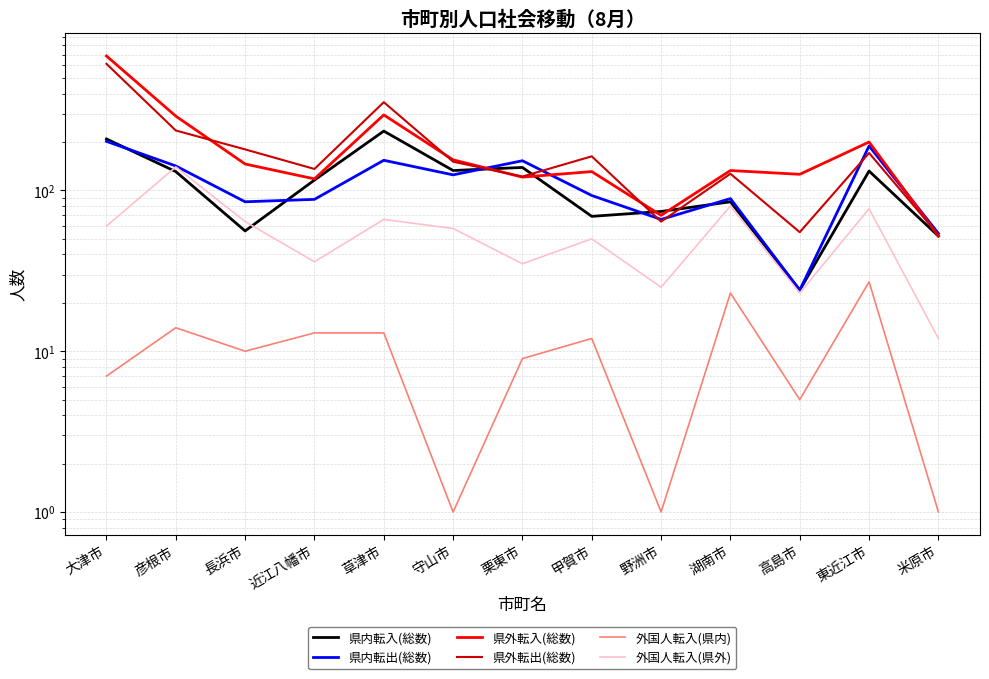

What are all the series names shown in the legend?

県内転入(総数), 県内転出(総数), 県外転入(総数), 県外転出(総数), 外国人転入(県内), 外国人転入(県外)